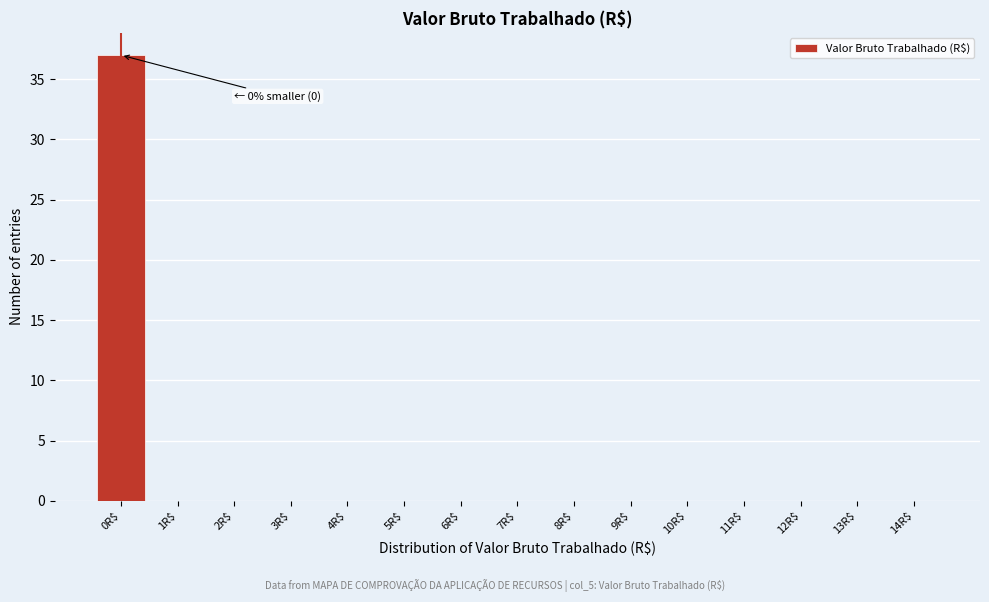

What is the greatest value displayed?

37